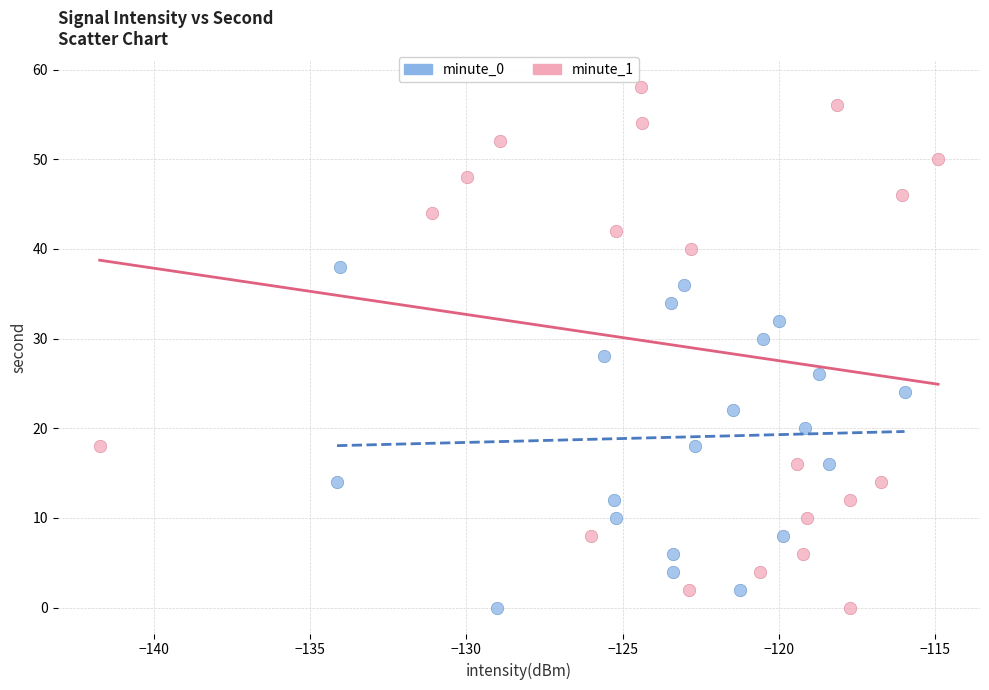

Which series reaches the maximum Y coordinate?

minute_1